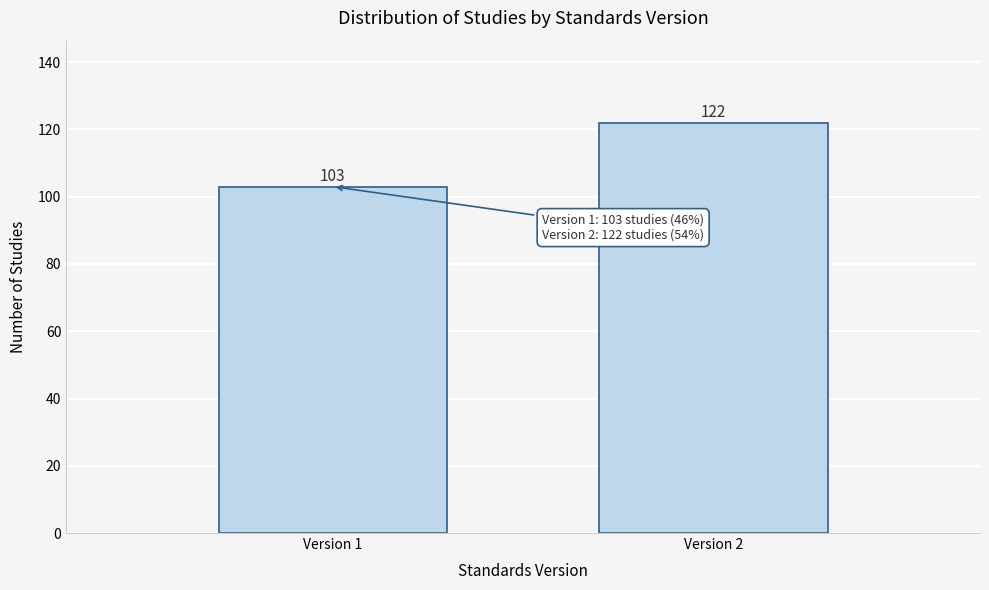

Reading left to right, transcribe all the data shown in this chart.

Version 1=103	Version 2=122